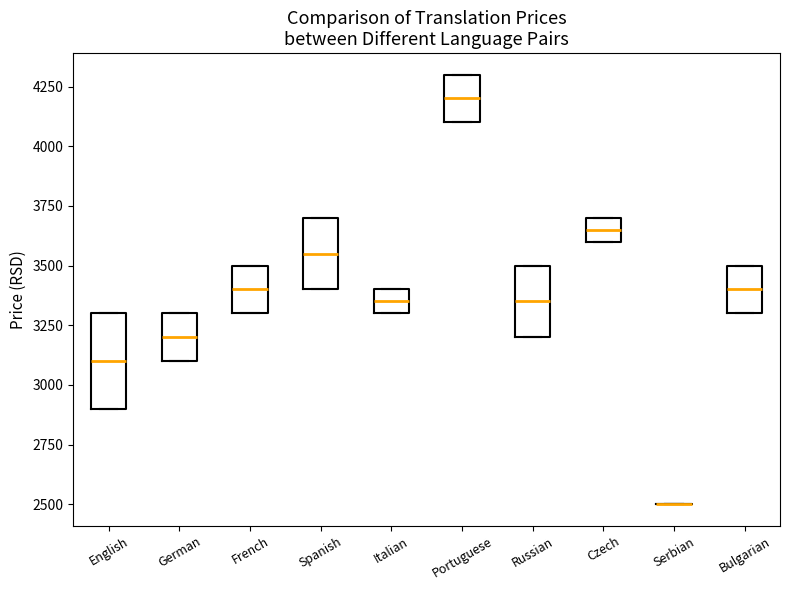

Reading left to right, transcribe this box plot: for each box, give where its median line is, the range the box spans, and where its two whiskers end, as read against the y-axis. The values are not printed on the chart, so give them approximately, as read against the axis.

English: median 3100, box 2900 to 3300, whiskers 2900 to 3300
German: median 3200, box 3100 to 3300, whiskers 3100 to 3300
French: median 3400, box 3300 to 3500, whiskers 3300 to 3500
Spanish: median 3550, box 3400 to 3700, whiskers 3400 to 3700
Italian: median 3350, box 3300 to 3400, whiskers 3300 to 3400
Portuguese: median 4200, box 4100 to 4300, whiskers 4100 to 4300
Russian: median 3350, box 3200 to 3500, whiskers 3200 to 3500
Czech: median 3650, box 3600 to 3700, whiskers 3600 to 3700
Serbian: box collapsed to a line at 2500, whiskers 2500 to 2500
Bulgarian: median 3400, box 3300 to 3500, whiskers 3300 to 3500